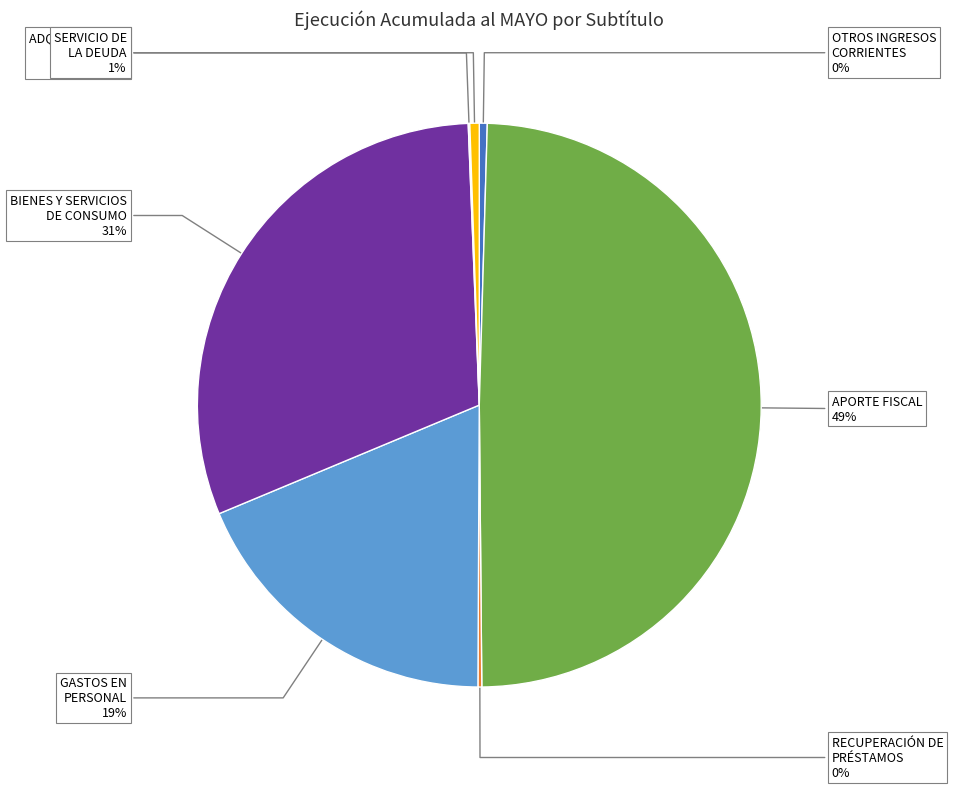

To the nearest percent, what is the difference between the largest and smallest slice percentages?

49%